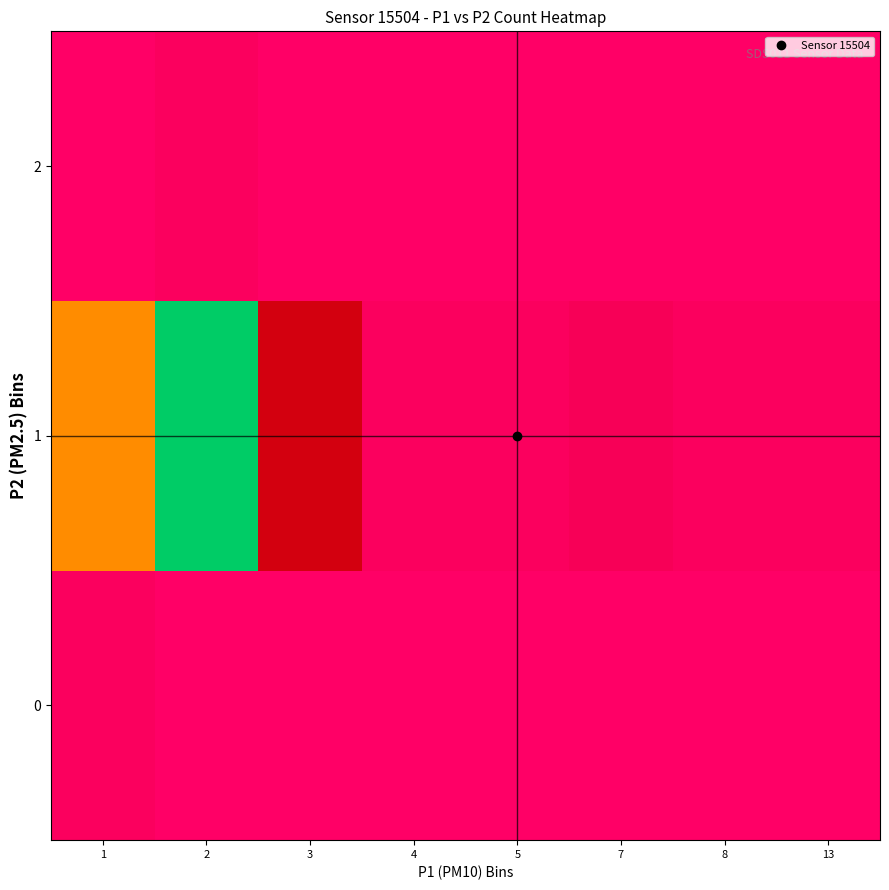

Which label corresponds to the largest value in the chart?

2